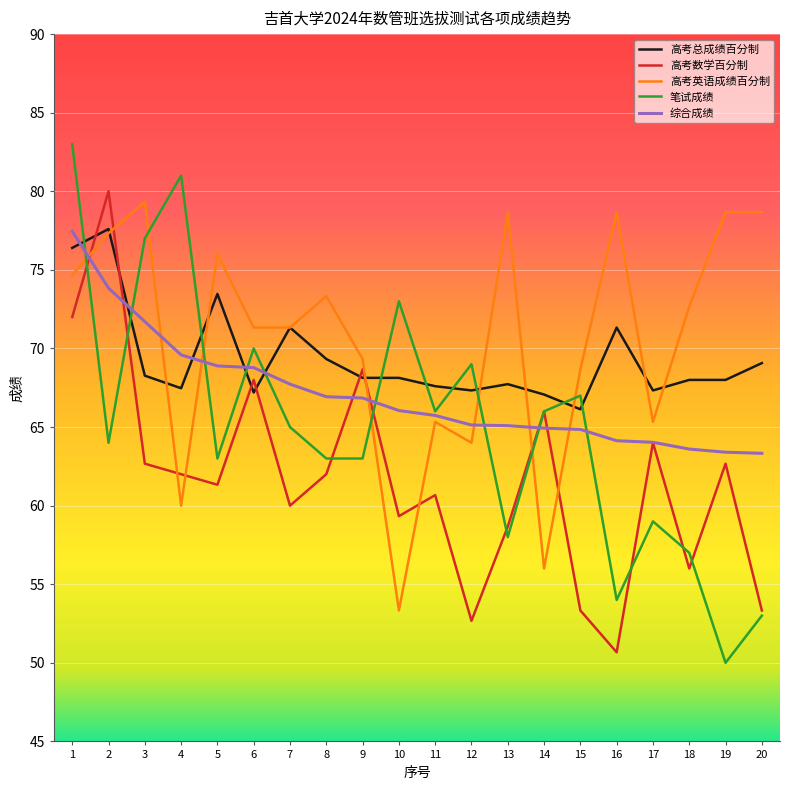

How many times do 综合成绩 and 高考总成绩百分制 cross each other?

5